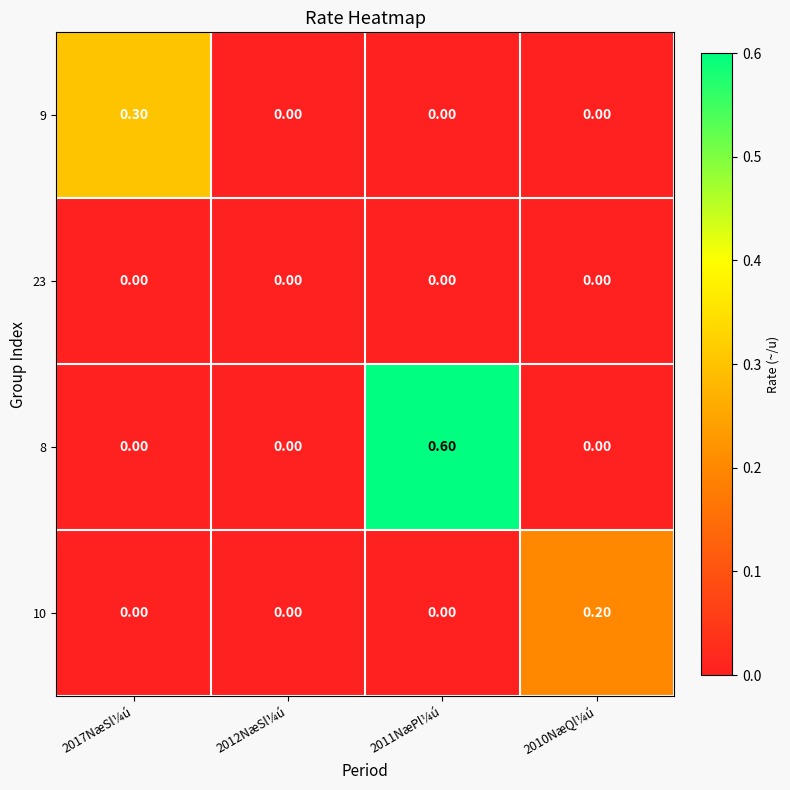

What is the total value across all series at 2011NæPl¼ú?

0.6